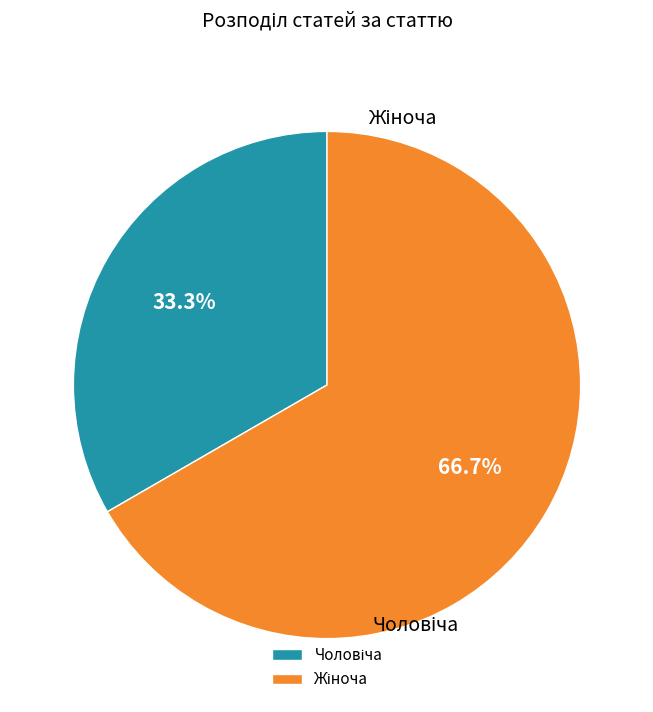

Which has a higher value, Жіноча or Чоловіча?

Жіноча